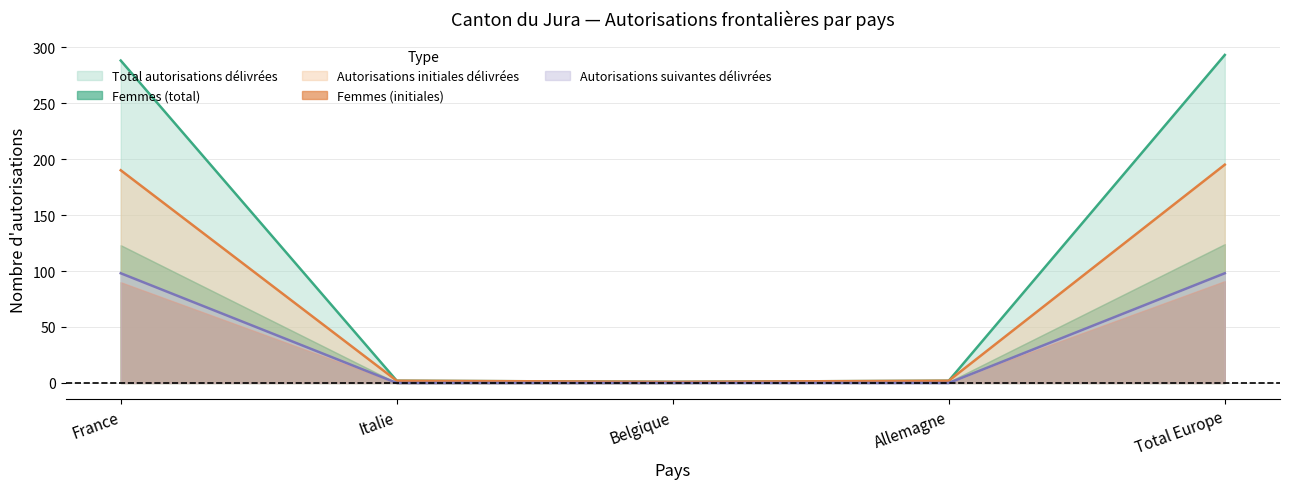

The Autorisations suivantes délivrées series shows 39 at Italie. True or false?

False